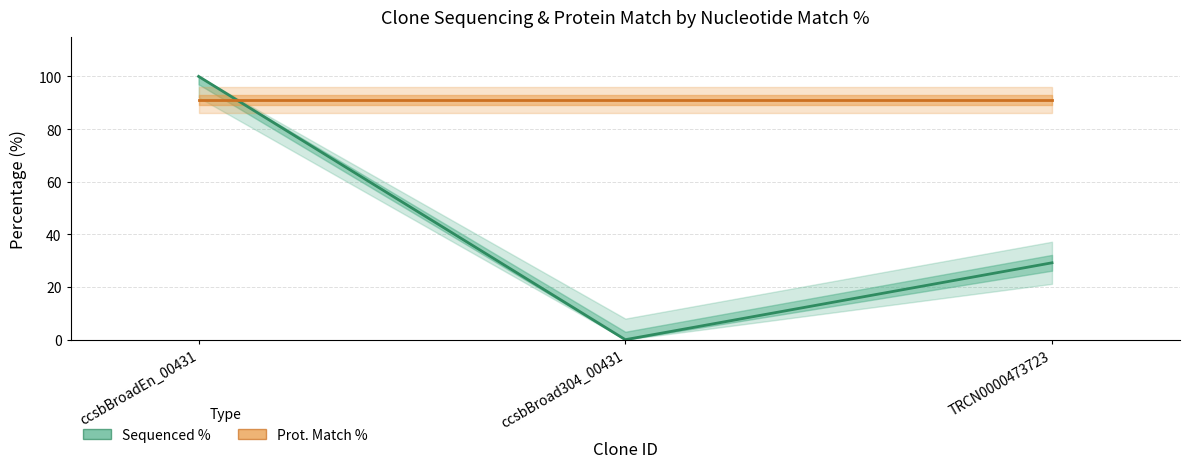

Rank the categories by value from highest to lowest.

ccsbBroadEn_00431, TRCN0000473723, ccsbBroad304_00431